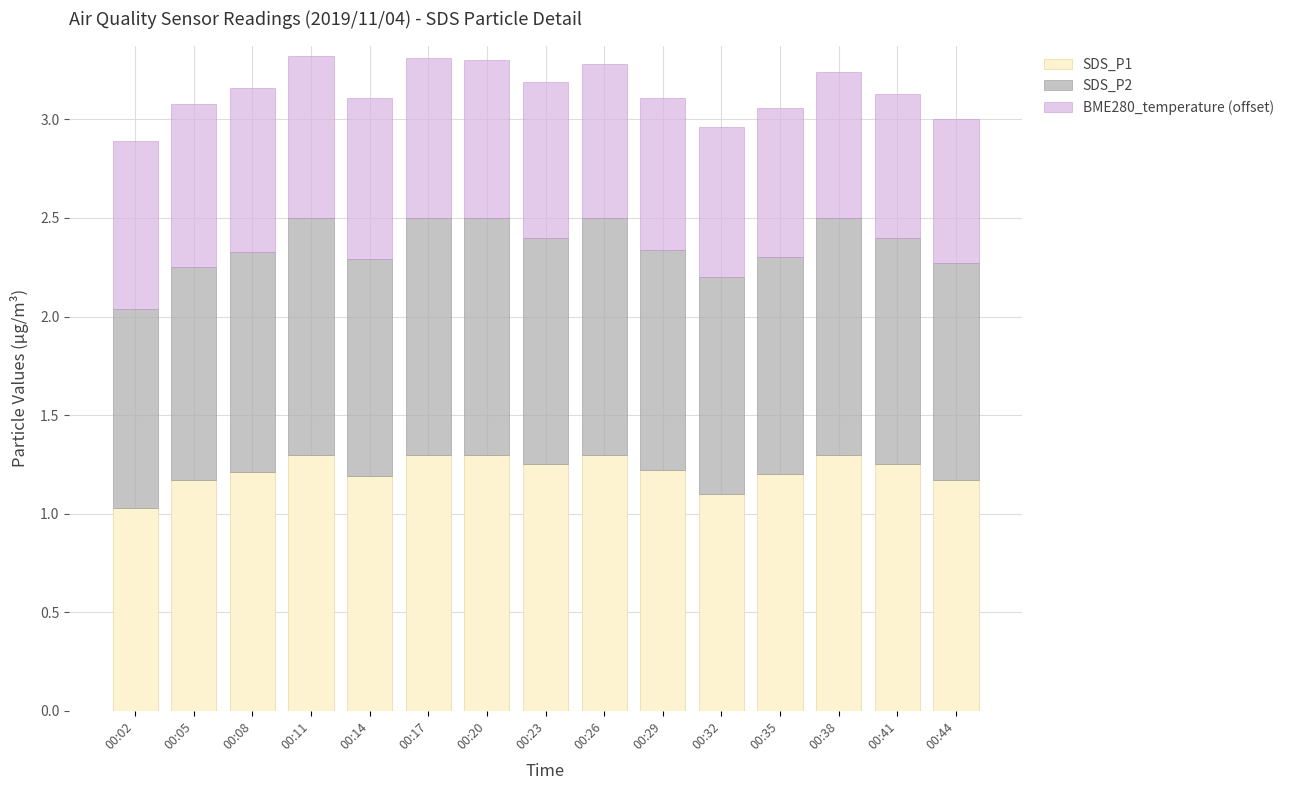

How many bars are there in total?

15